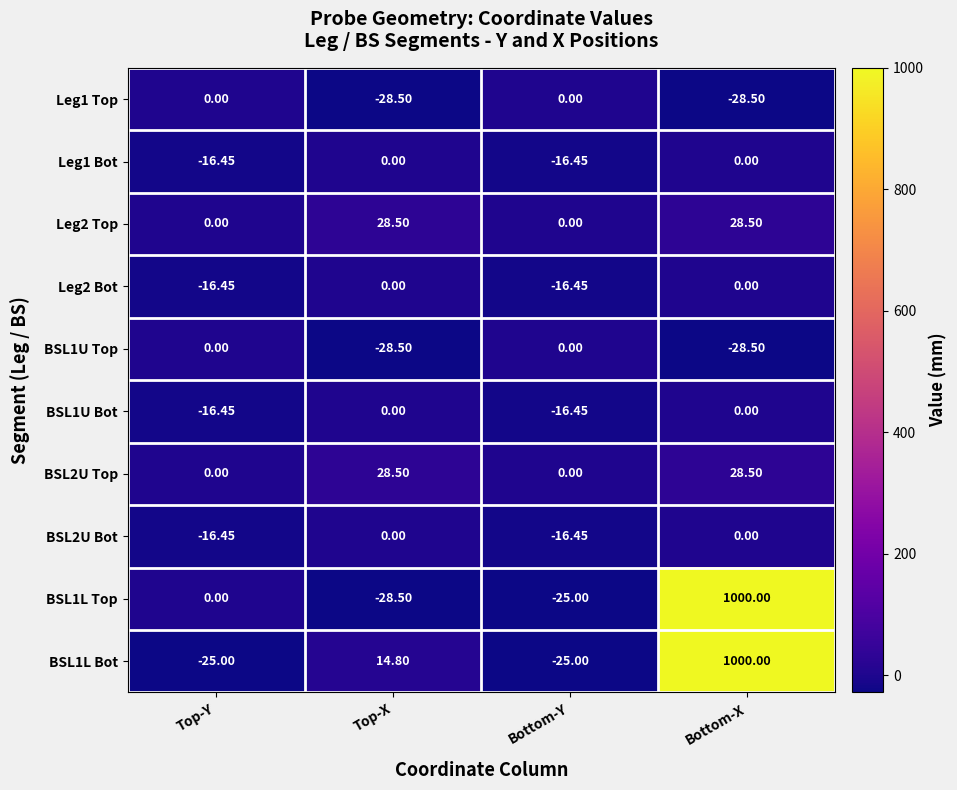

At which category is the sum across all series the highest?

Bottom-X